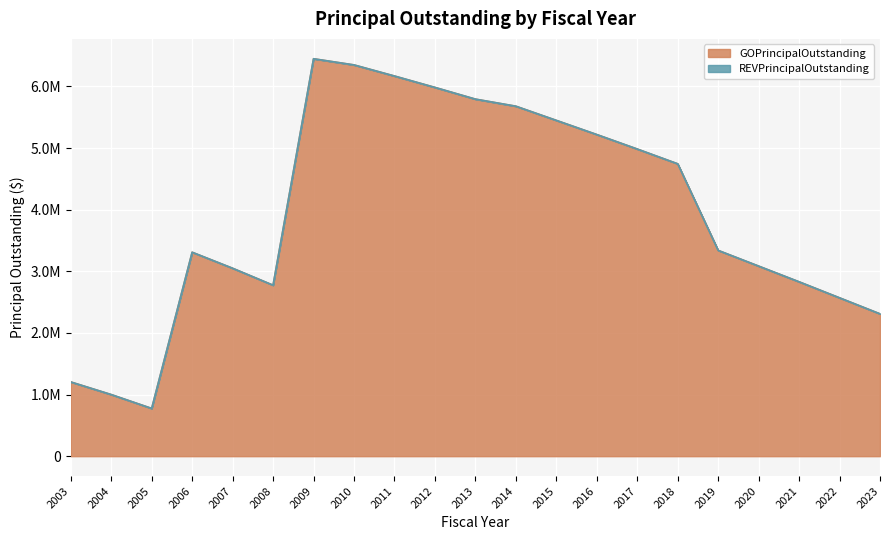

What is the value of the 5th point from the left?

3050000